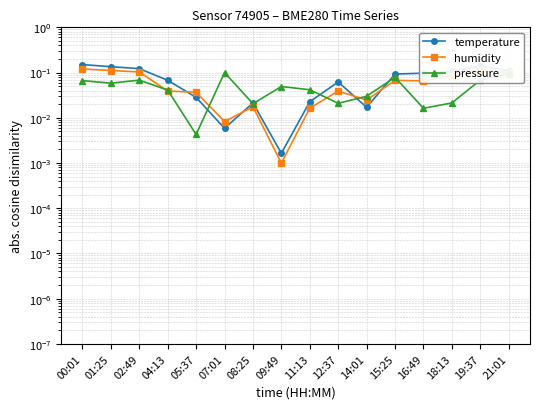

What position from the left is 12:37?

10